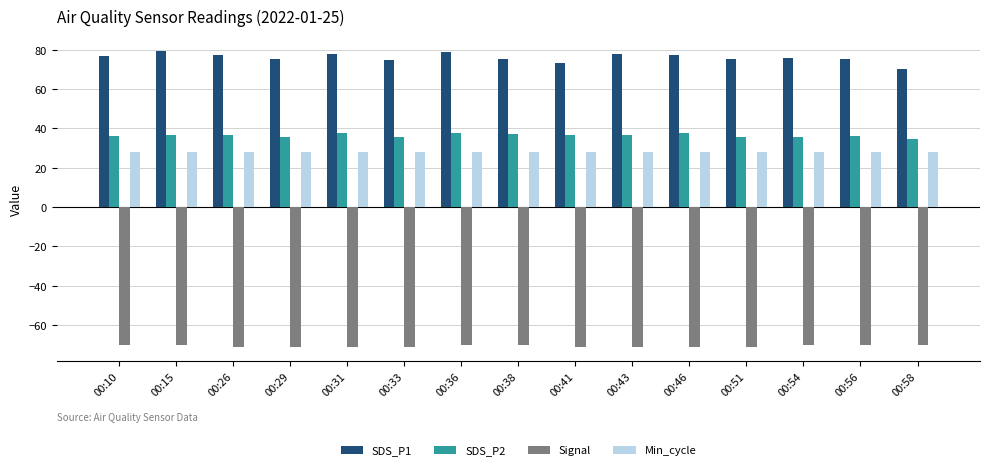

What is the total value across all series at 00:33?

67.0